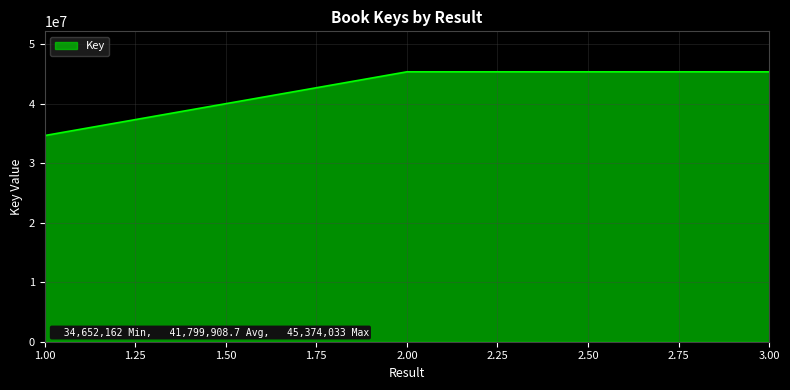

What is the minimum value shown in the chart?

34652162